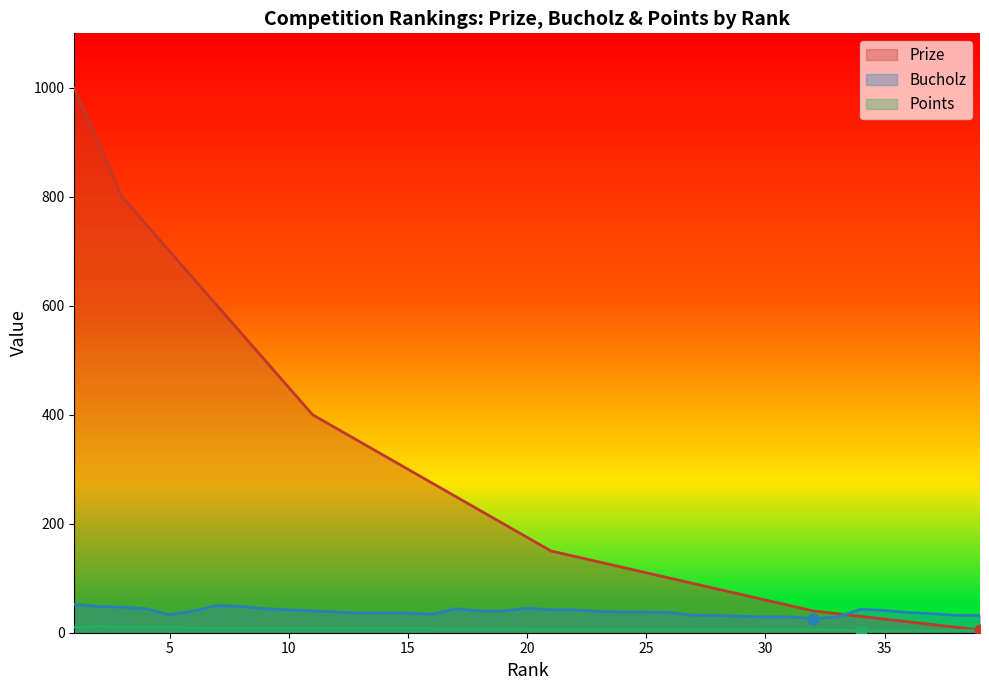

What is the total value across all series at 31?

85